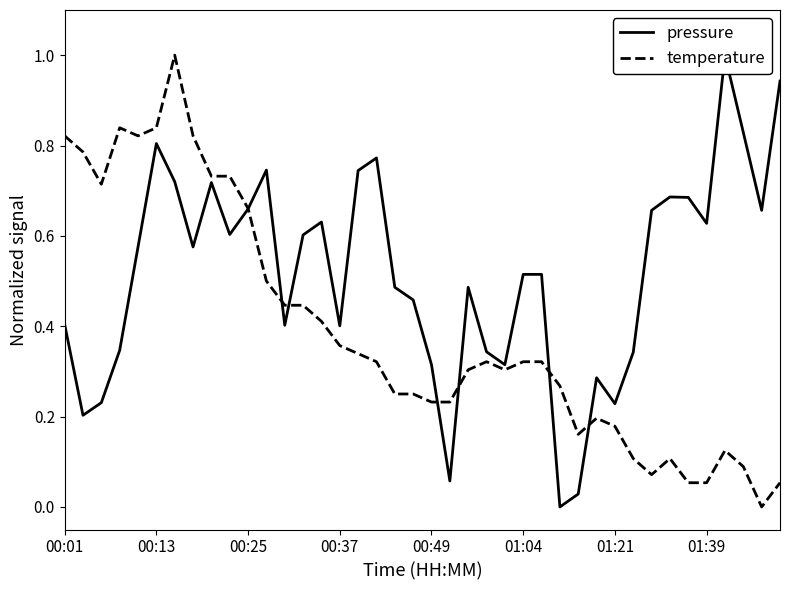

Which category has the lowest value across all series?

27